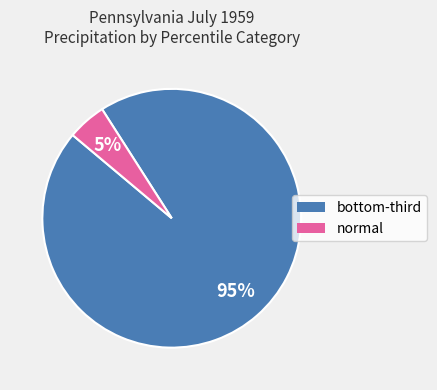

Is there a majority slice in this chart?

Yes